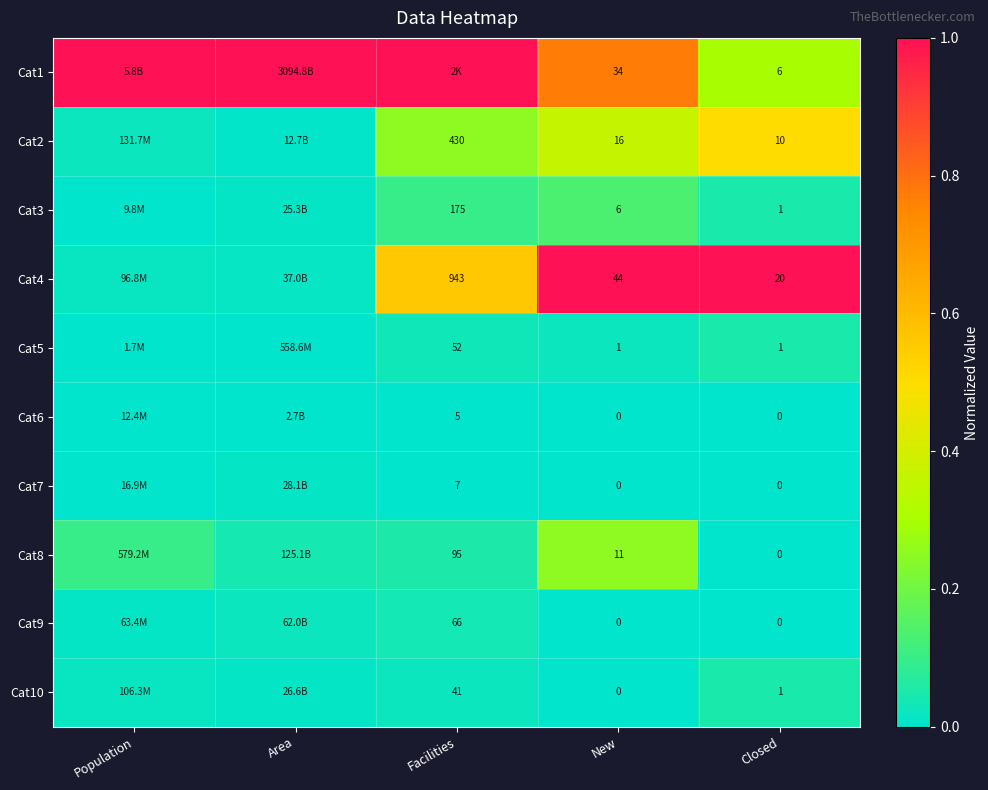

List the labels in order of Cat3 value, largest first.

New, Facilities, Closed, Area, Population